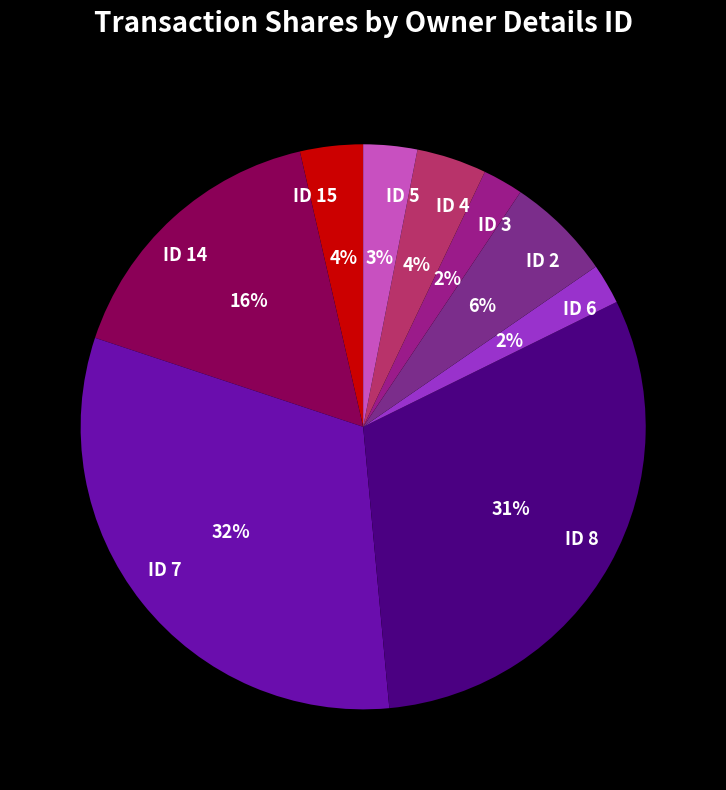

The ID 15 slice represents 4% of the pie. True or false?

True